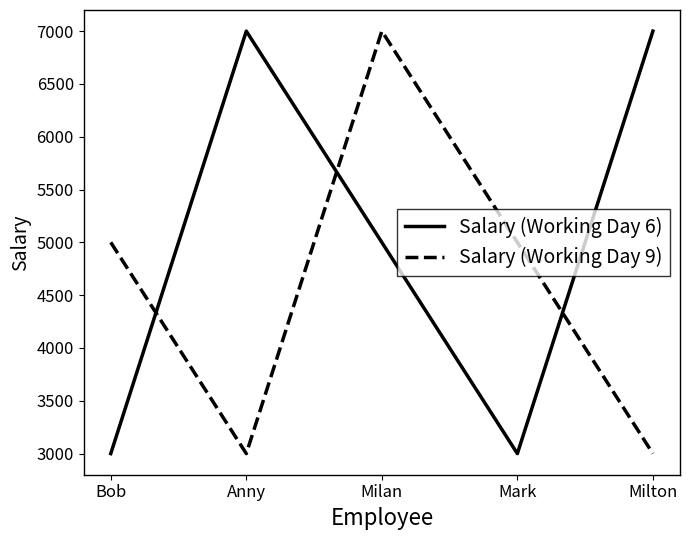

List the series in order of their overall mean, highest first.

Salary (Working Day 6), Salary (Working Day 9)